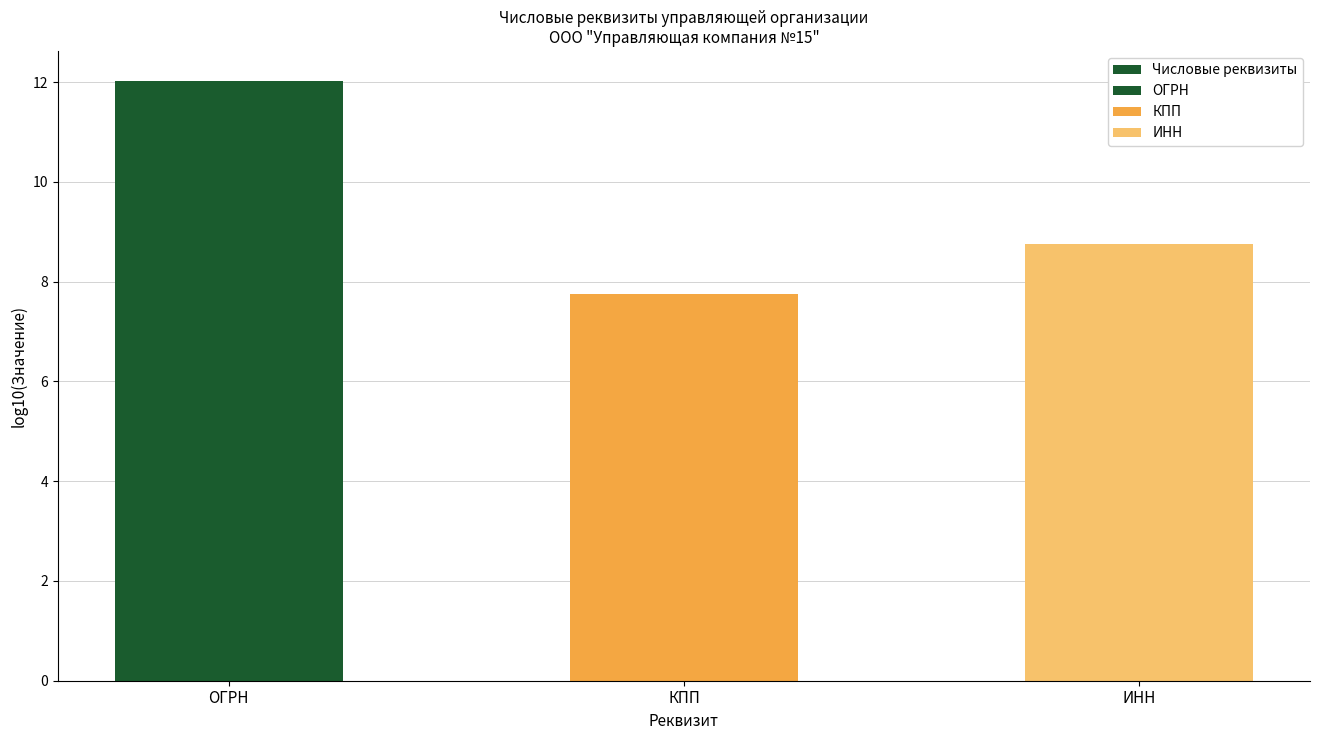

At which label does the data first exceed 8?

ОГРН